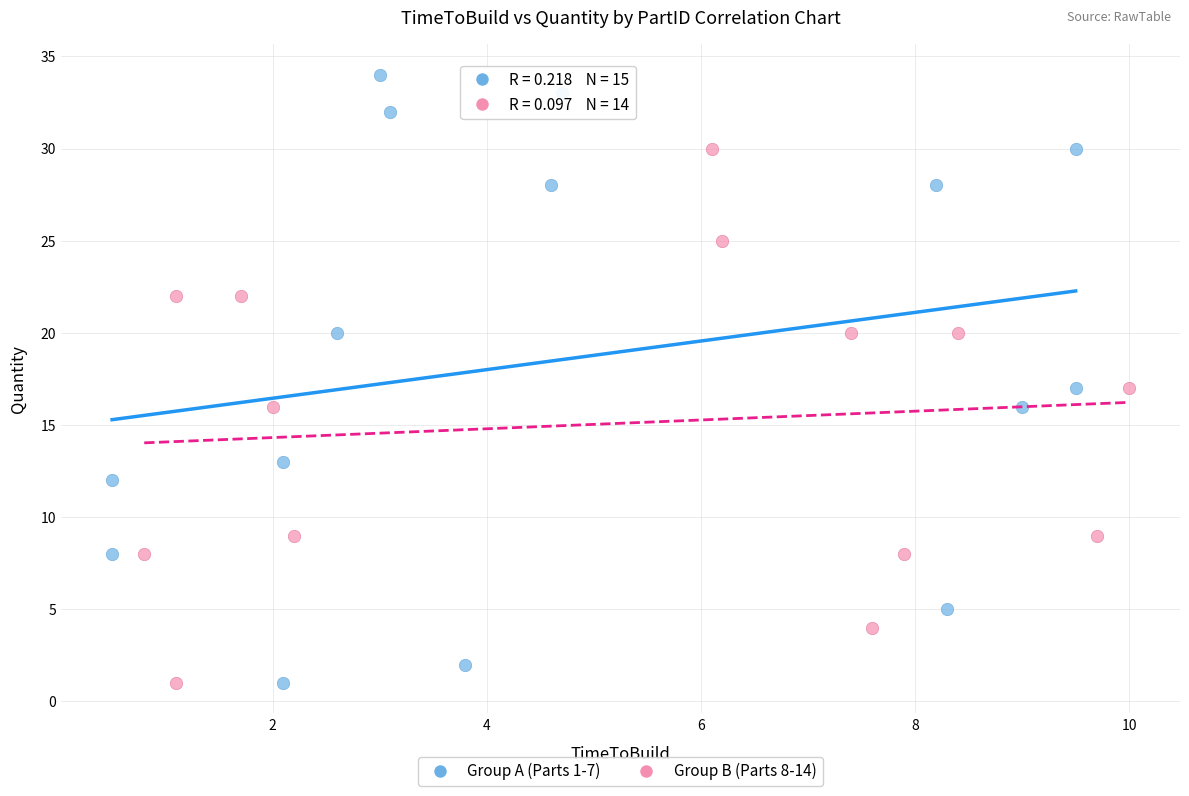

Which series reaches the maximum Y coordinate?

Group A (Parts 1-7)